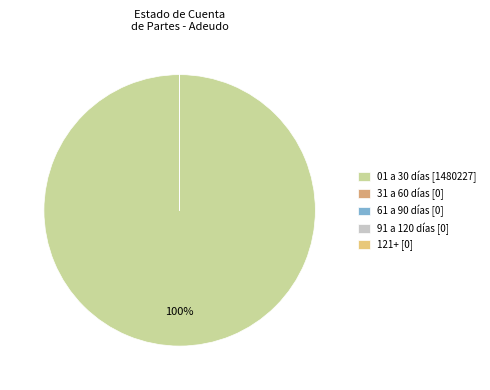

What percentage is NOT represented by 61 a 90 días?

100.0%